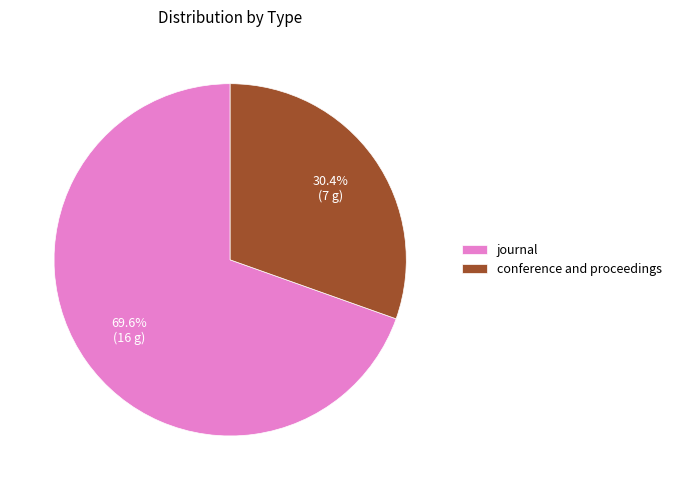

Count the number of slices in the pie.

2